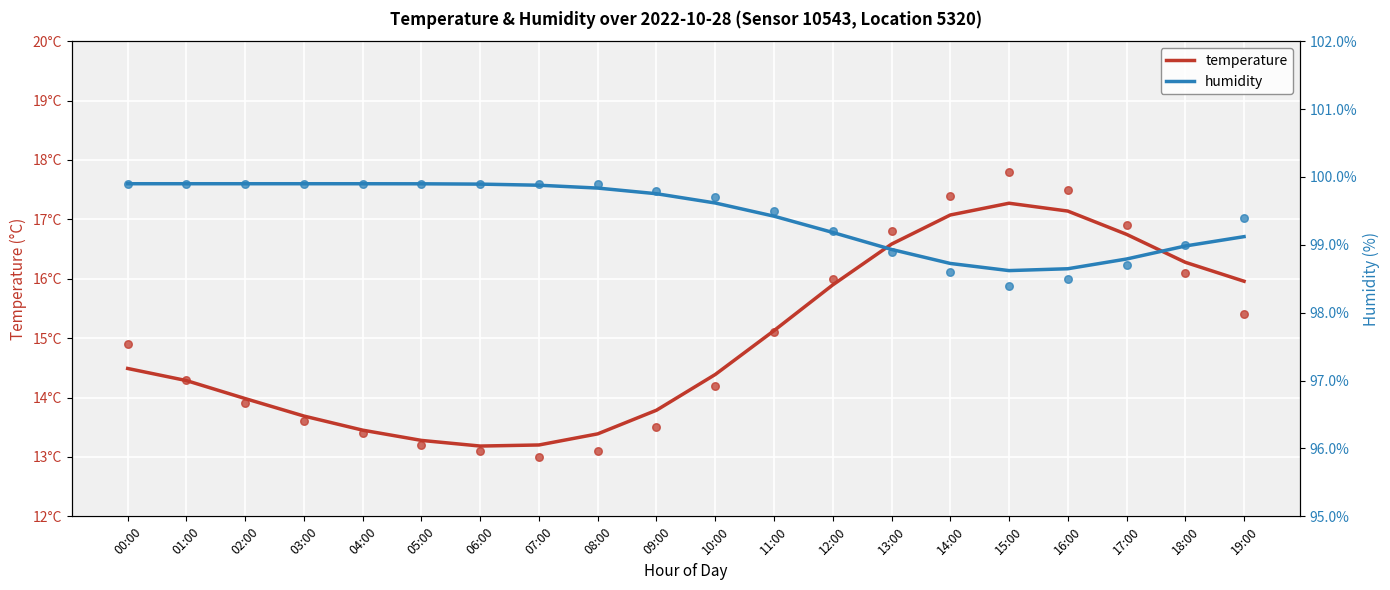

At how many categories does at least one series exceed 23?

20